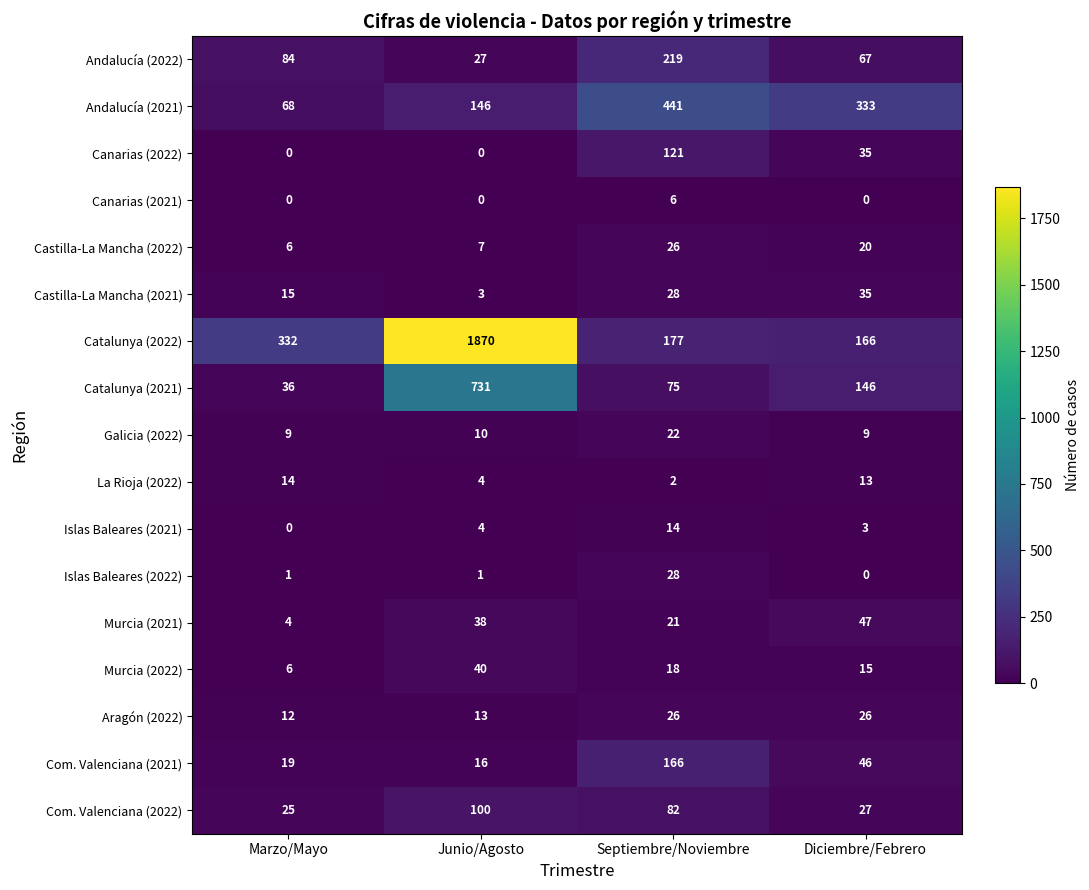

At which category is the sum across all series the highest?

Junio/Agosto